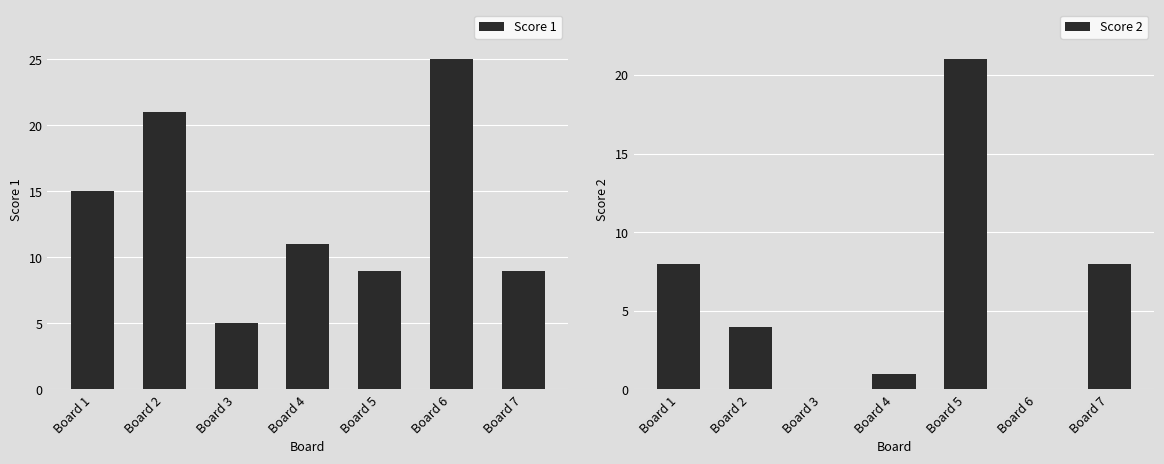

Does the chart contain stacked bars?

No